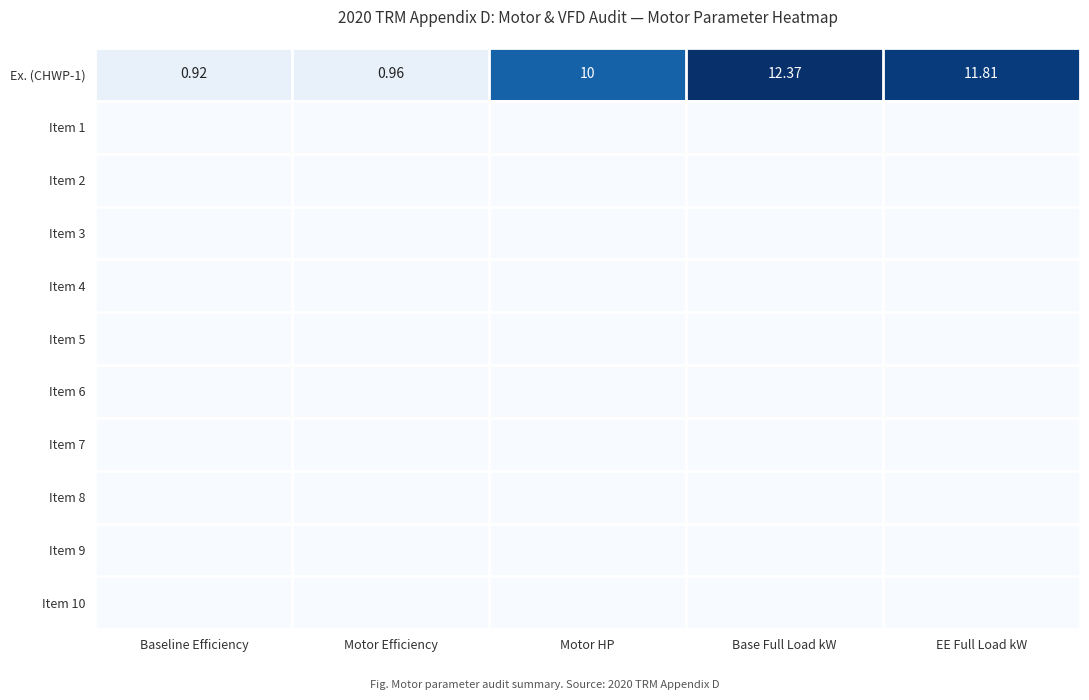

Which label corresponds to the smallest value in the chart?

Baseline Efficiency